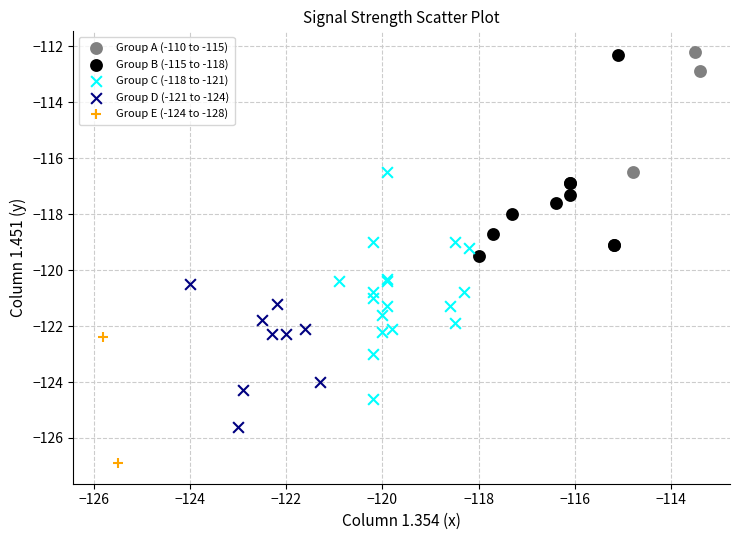

What are all the series names shown in the legend?

Group A (-110 to -115), Group B (-115 to -118), Group C (-118 to -121), Group D (-121 to -124), Group E (-124 to -128)